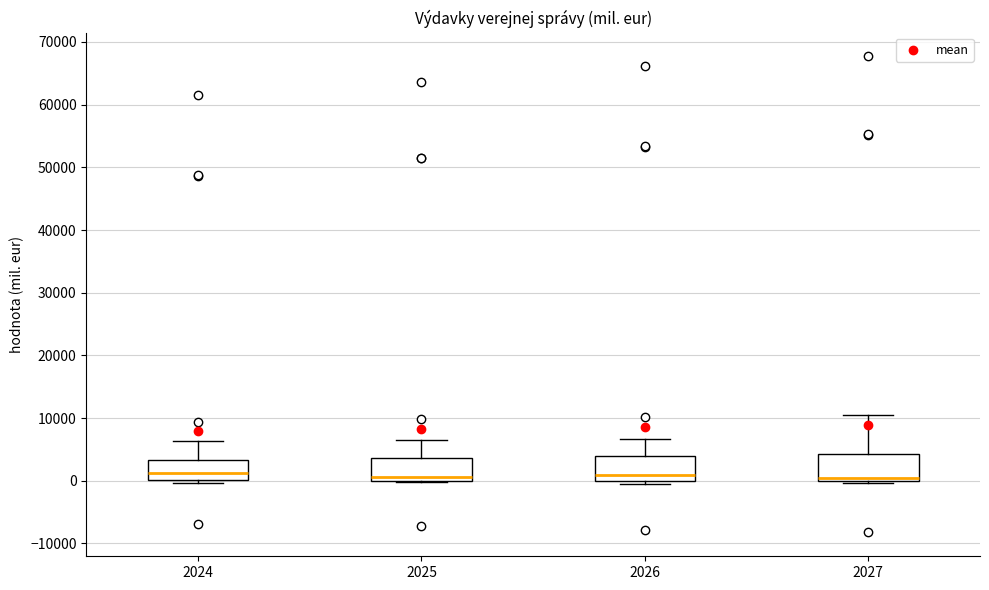

Where is the upper edge of the box at x = 2026 on the y-axis? The values are not printed on the chart, so give them approximately, as read against the axis.

4000